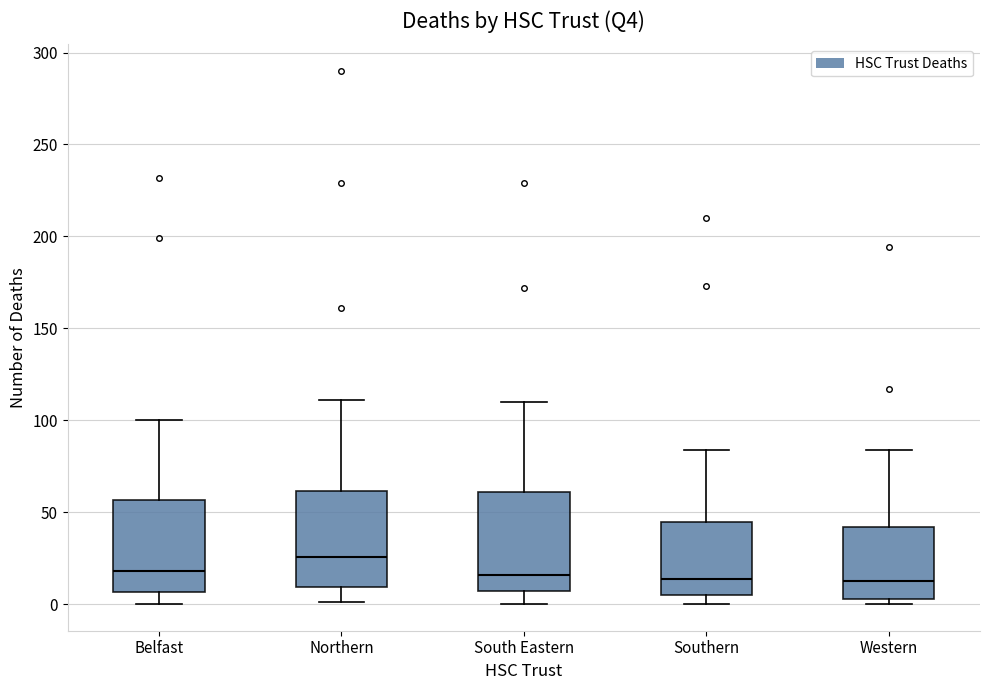

Reading left to right, read every box against the y-axis: the position of its median line, the range the box covers, and the ends of its whiskers. The values are not printed on the chart, so give them approximately, as read against the axis.

Belfast: median 20, box 5 to 55, whiskers 0 to 100
Northern: median 25, box 10 to 60, whiskers 0 to 110
South Eastern: median 15, box 5 to 60, whiskers 0 to 110
Southern: median 15, box 5 to 45, whiskers 0 to 85
Western: median 15, box 5 to 40, whiskers 0 to 85